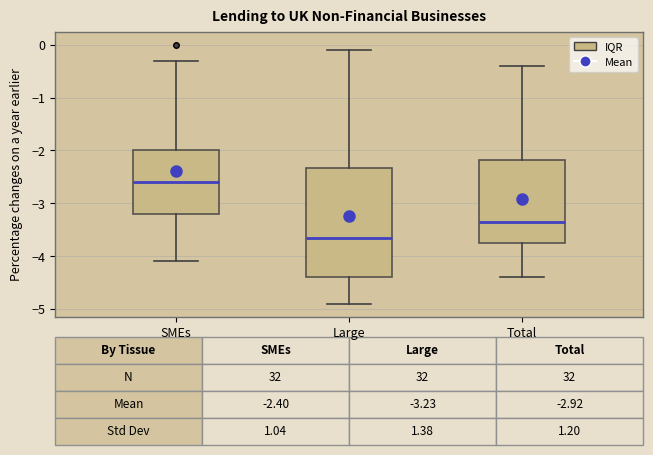

Which box is the tallest, from its lower edge to its upper edge?

Large